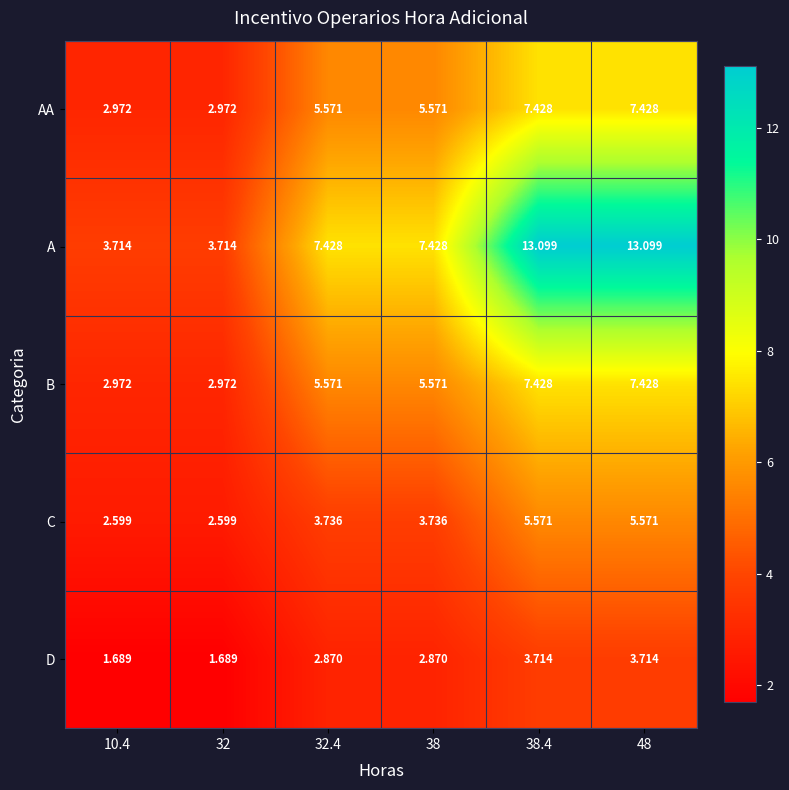

Which series has the widest spread of values?

A